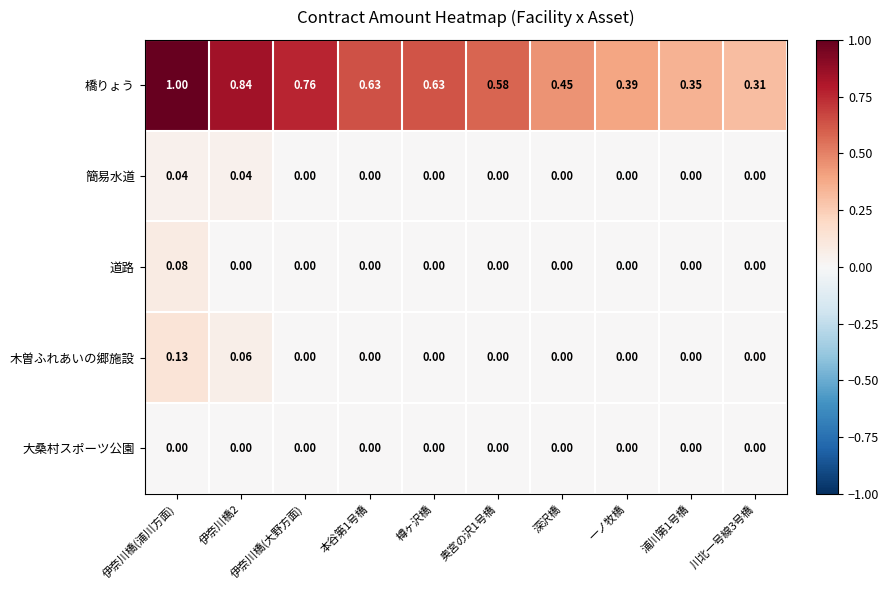

At which label does 橋りょう reach its peak?

伊奈川橋(浦川方面)